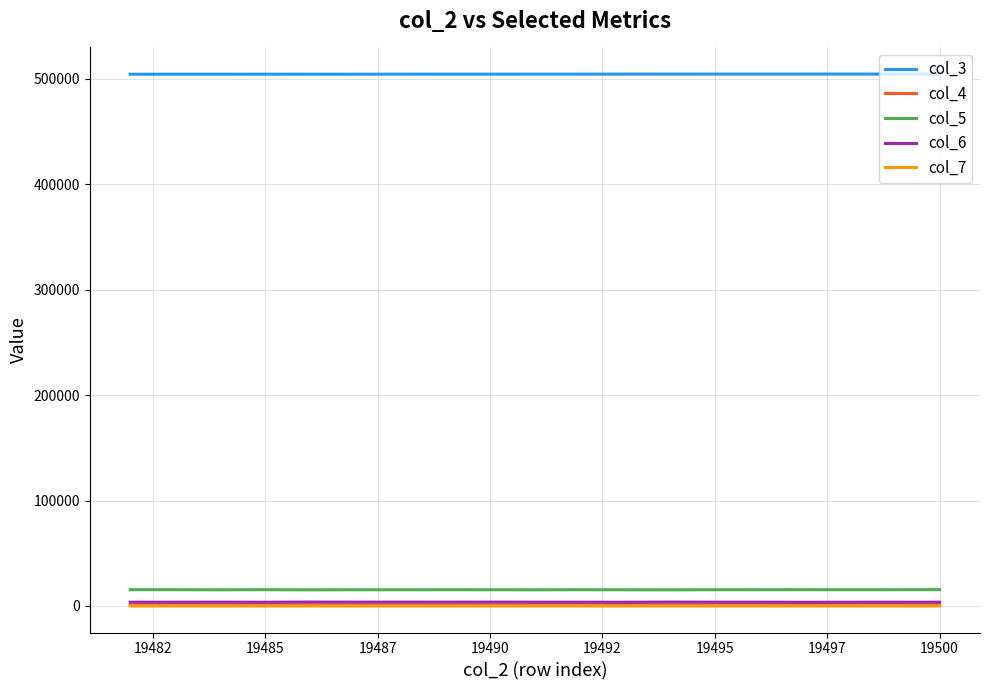

Which series has the largest total across all categories?

col_3